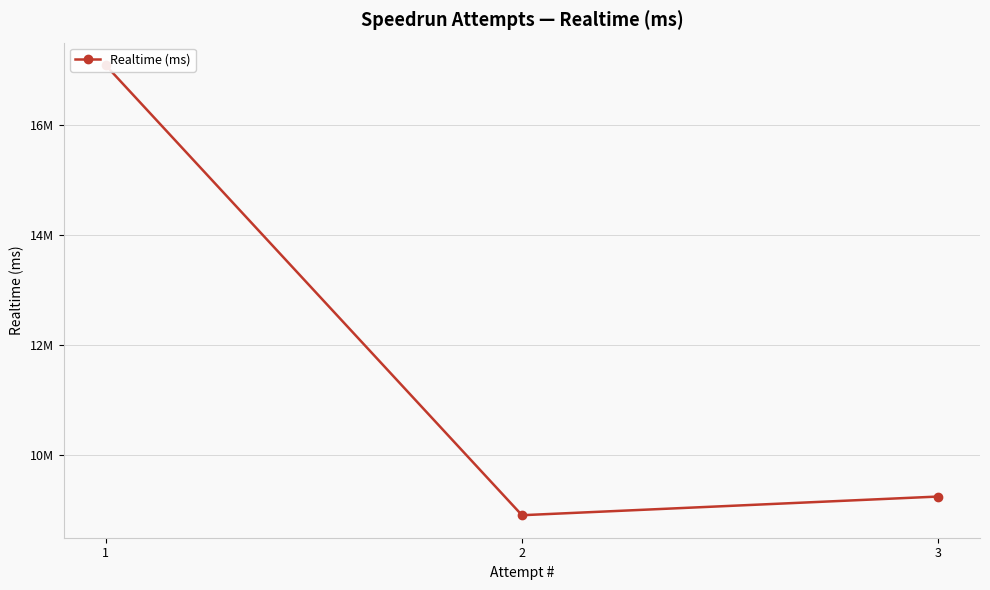

Where is the data nearest to the value 13002092?

3